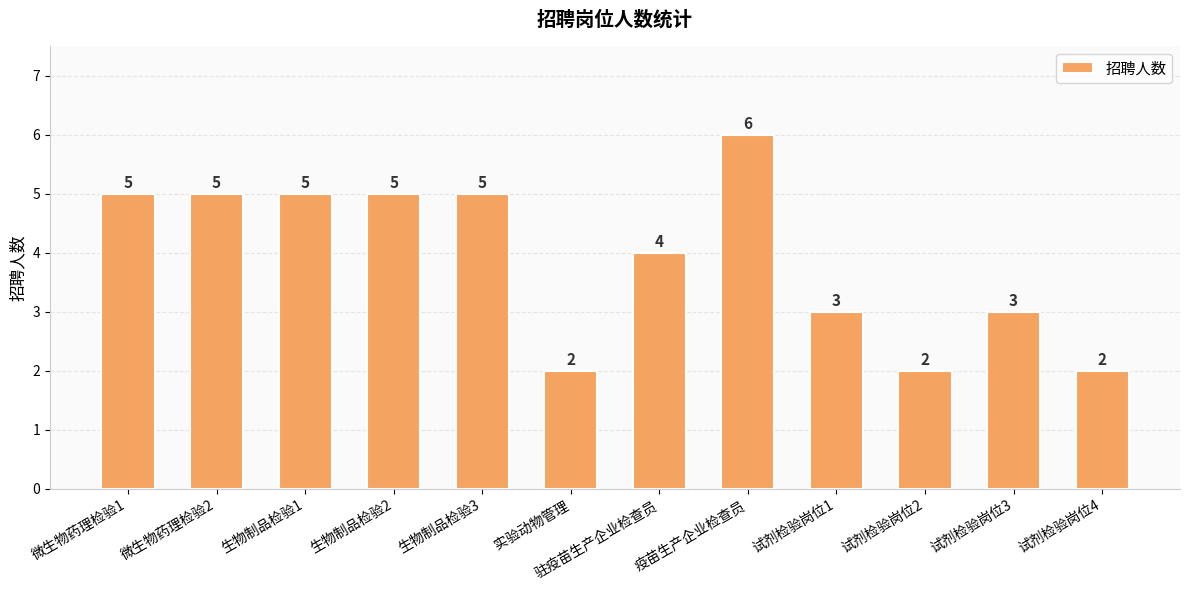

Reading left to right, list all the values displayed in this chart.

5	5	5	5	5	2	4	6	3	2	3	2